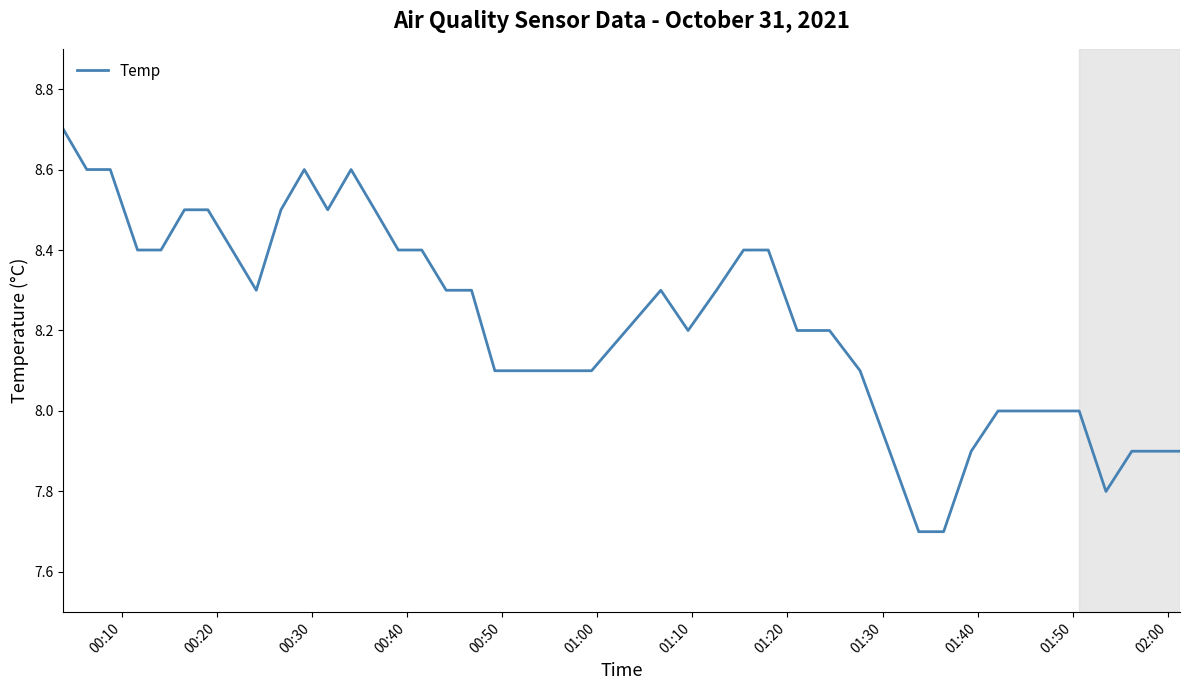

What is the greatest value displayed?

8.7